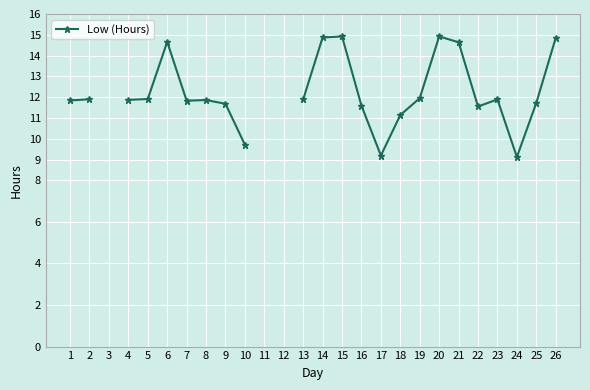

At which category does the chart reach its minimum across all series?

24